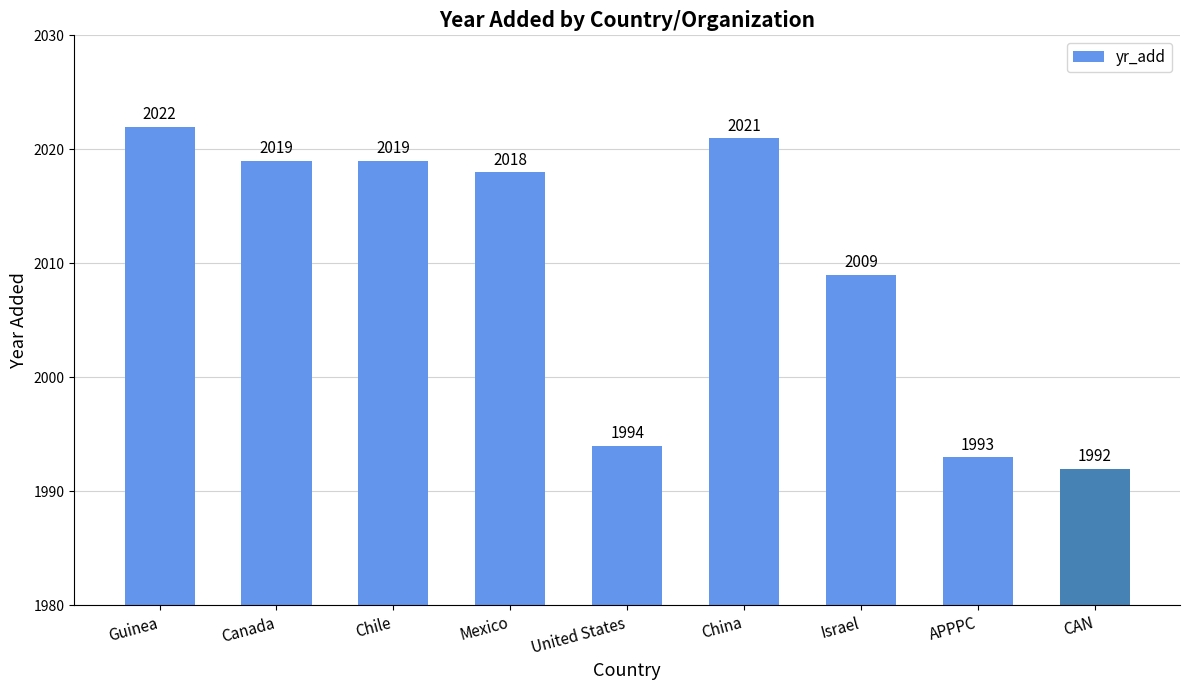

Reading right to left, what are all the values shown in this chart?

1992	1993	2009	2021	1994	2018	2019	2019	2022